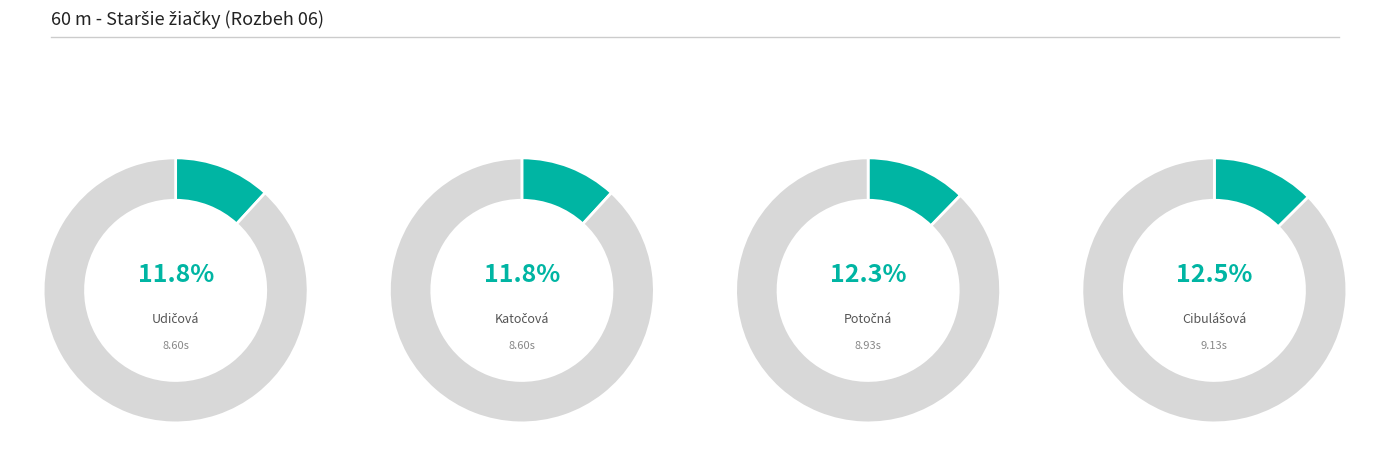

Which category has the smallest portion of the pie?

Udičová Patrícia